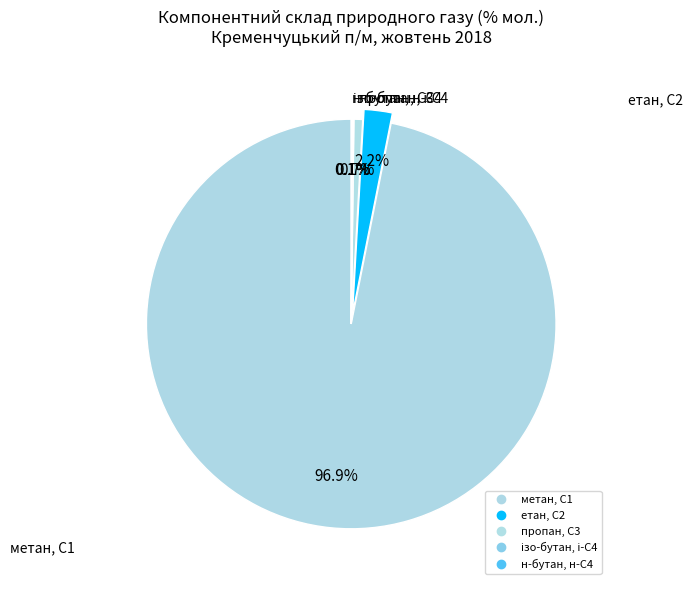

Count the number of slices in the pie.

5